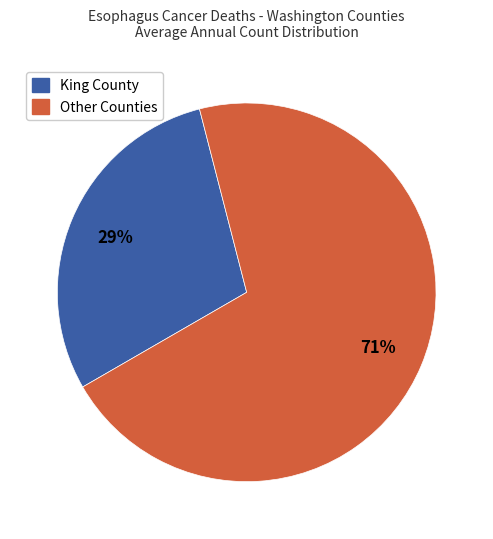

To the nearest percent, what is the average slice percentage?

50%